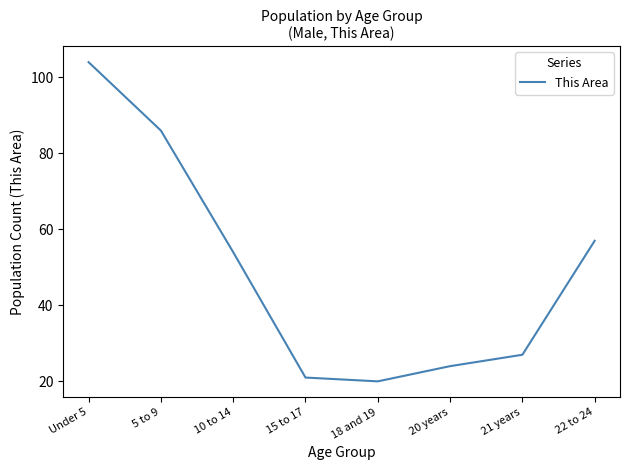

What position from the left is 18 and 19?

5